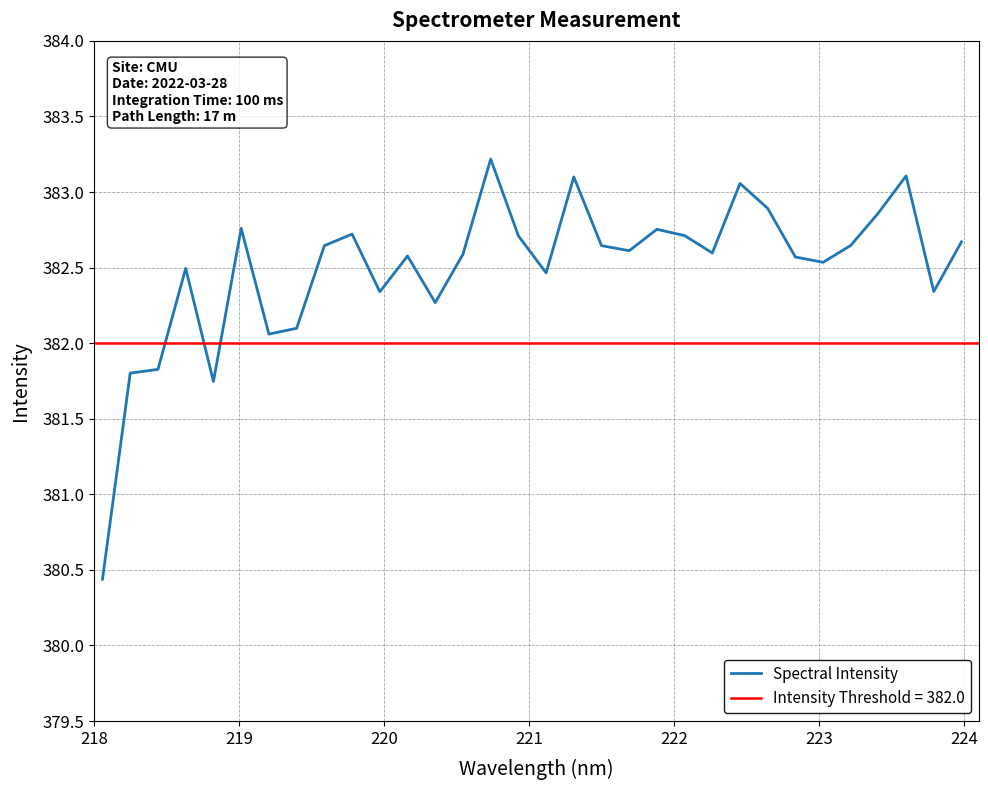

What is the highest value of the Spectral Intensity series?

383.2